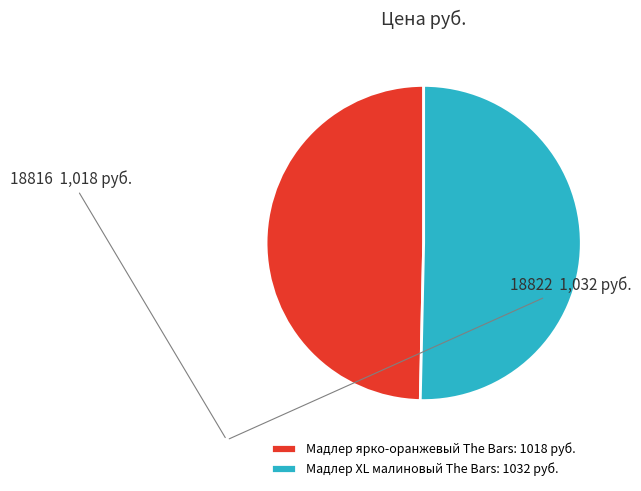

The Мадлер ярко-оранжевый The Bars slice represents 61% of the pie. True or false?

False